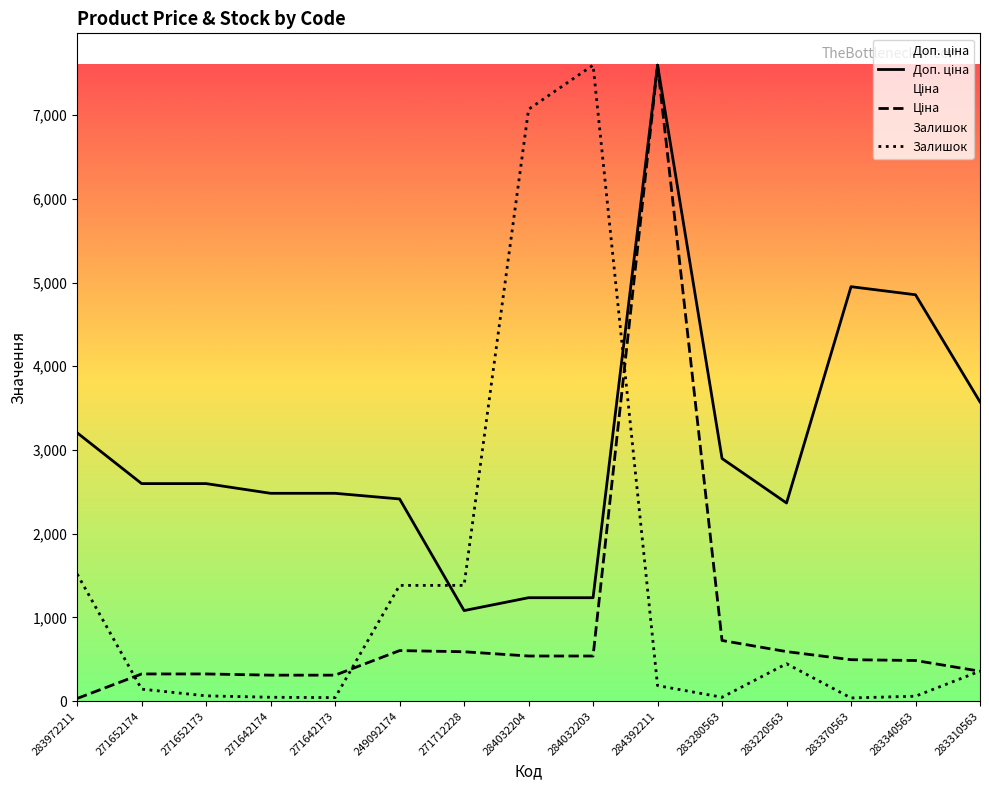

How many lines are shown in the chart?

3